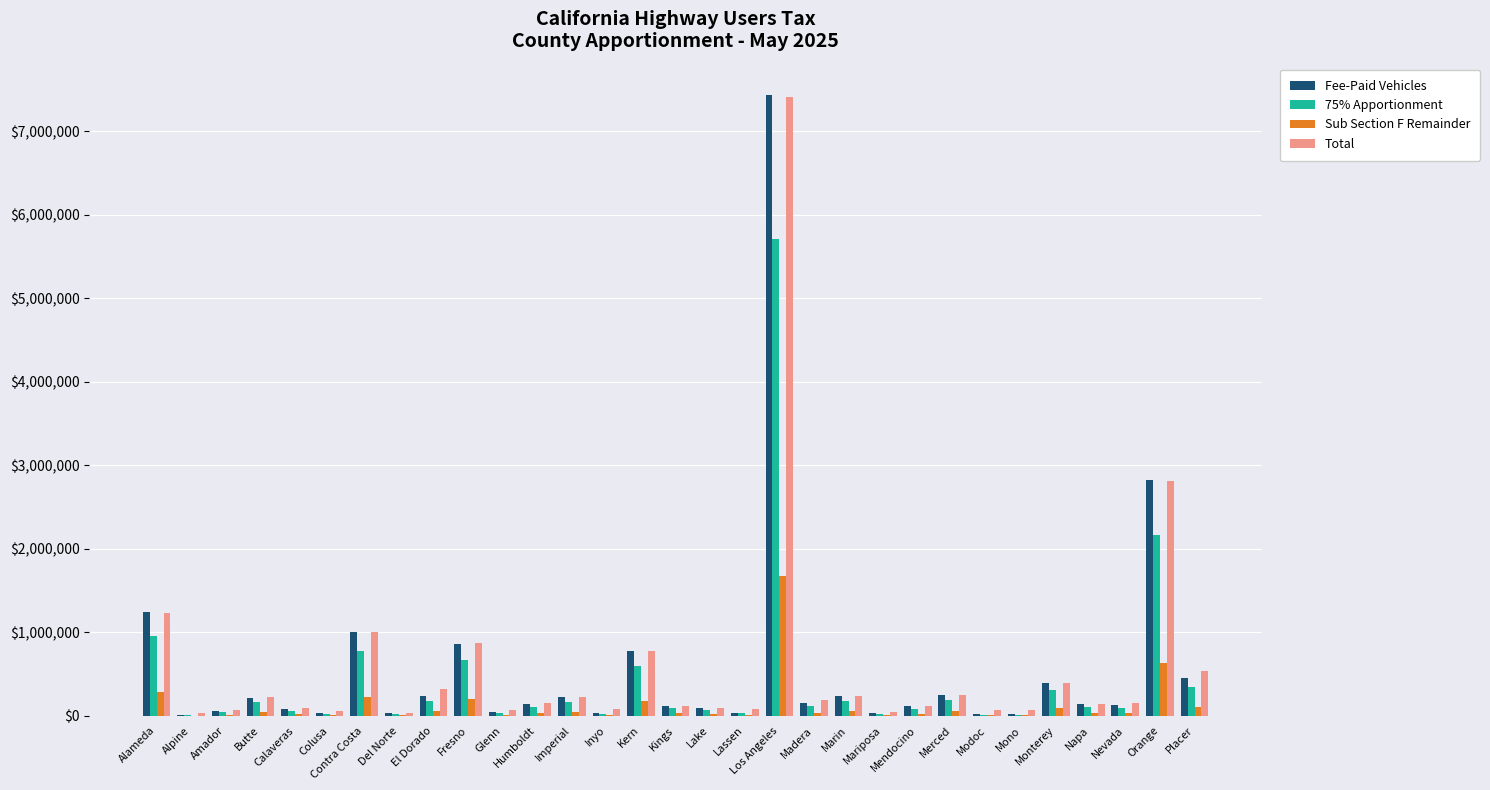

What is the total value across all series at Napa?

418603.4